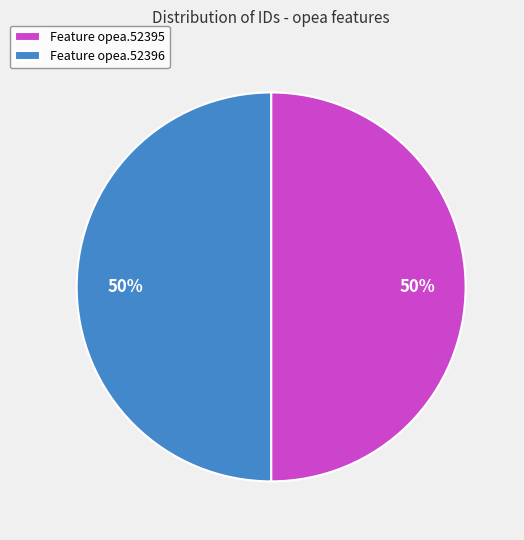

Combined, do Feature opea.52395 and Feature opea.52396 account for over 50%?

Yes